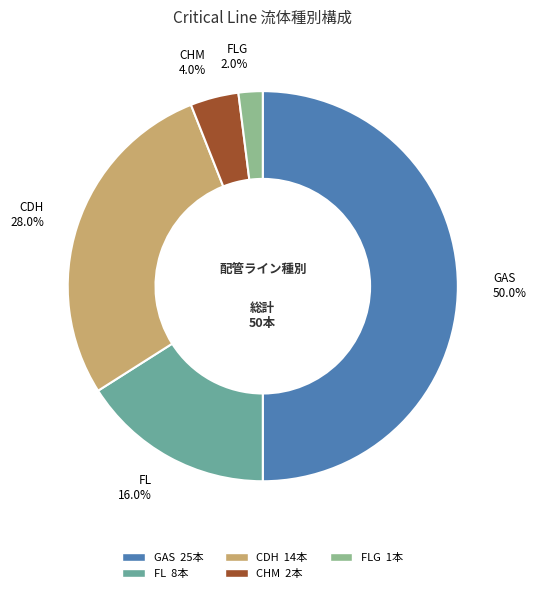

How many slices are in this pie chart?

5